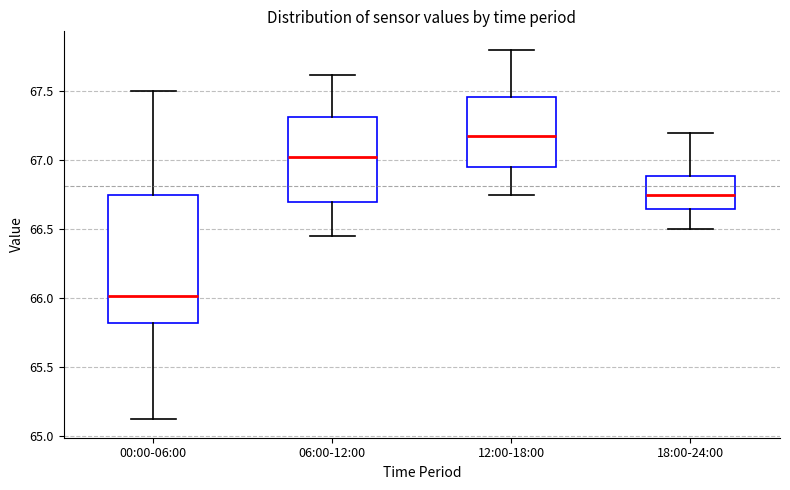

Reading left to right, read every box against the y-axis: the position of its median line, the range the box covers, and the ends of its whiskers. The values are not printed on the chart, so give them approximately, as read against the axis.

00:00-06:00: median 66.00, box 65.80 to 66.75, whiskers 65.10 to 67.50
06:00-12:00: median 67.05, box 66.70 to 67.30, whiskers 66.45 to 67.60
12:00-18:00: median 67.20, box 66.95 to 67.45, whiskers 66.75 to 67.80
18:00-24:00: median 66.75, box 66.65 to 66.90, whiskers 66.50 to 67.20